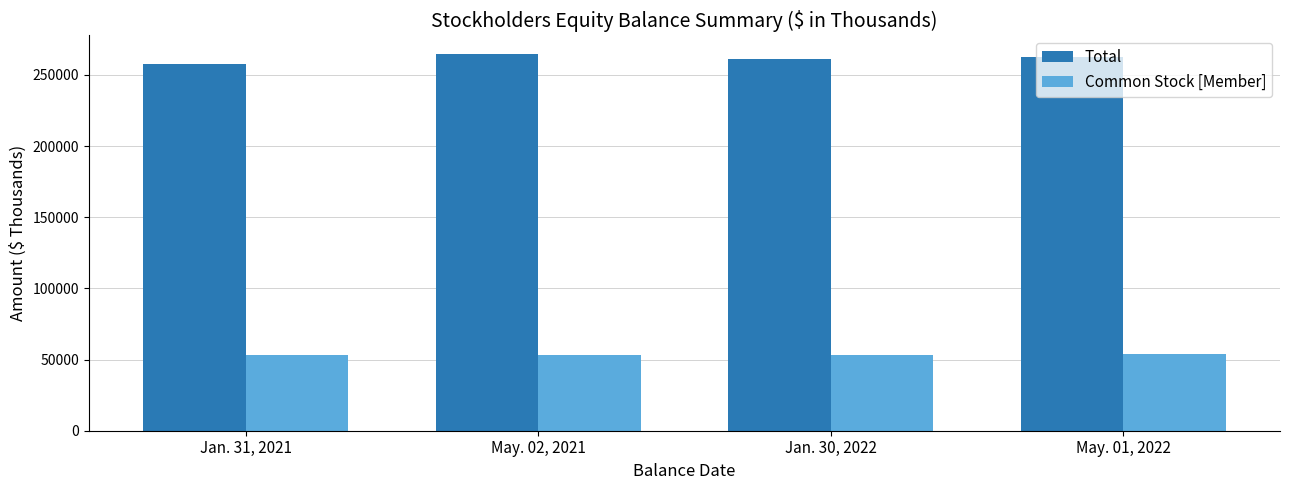

What is the sum of the Total values at Jan. 31, 2021 and May. 01, 2022?

519765